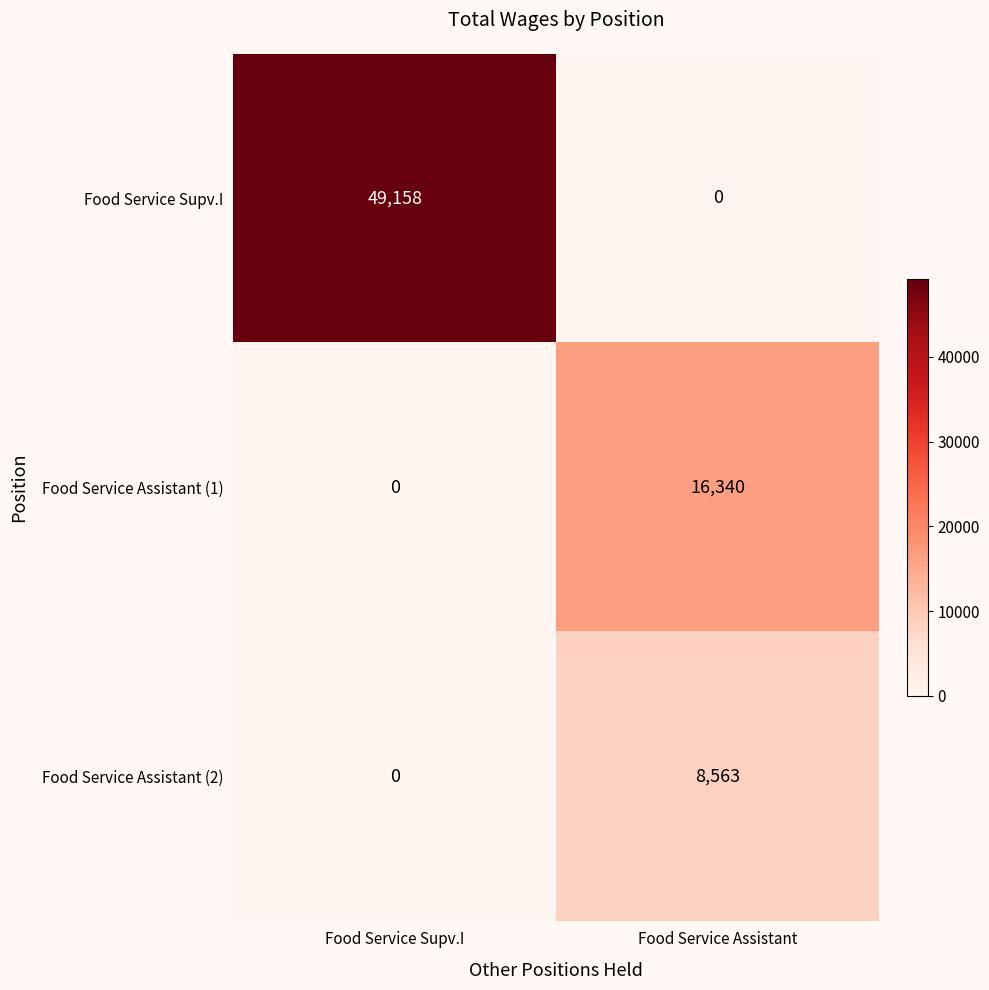

Rank the series by their average value, from lowest to highest.

Food Service Assistant (2), Food Service Assistant (1), Food Service Supv.I